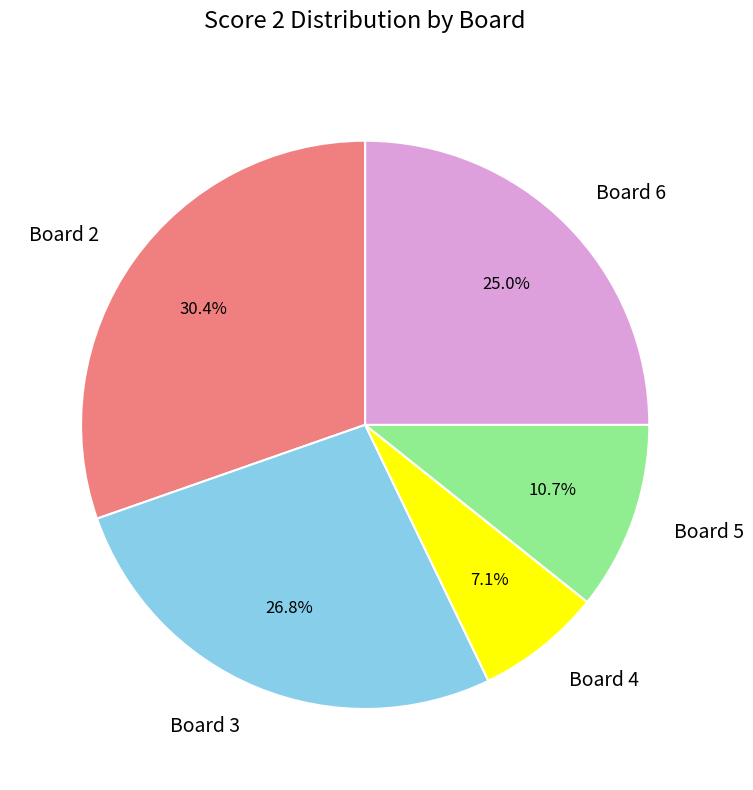

Is it true that Board 6 is 25% of the pie?

True